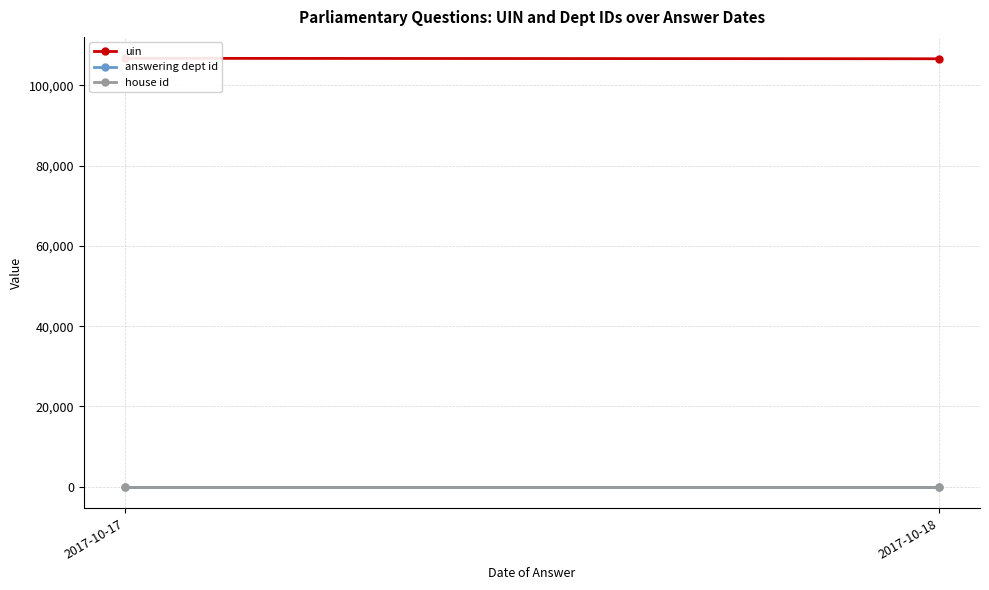

Rank the series at 2017-10-17 from lowest to highest value.

house id, answering dept id, uin